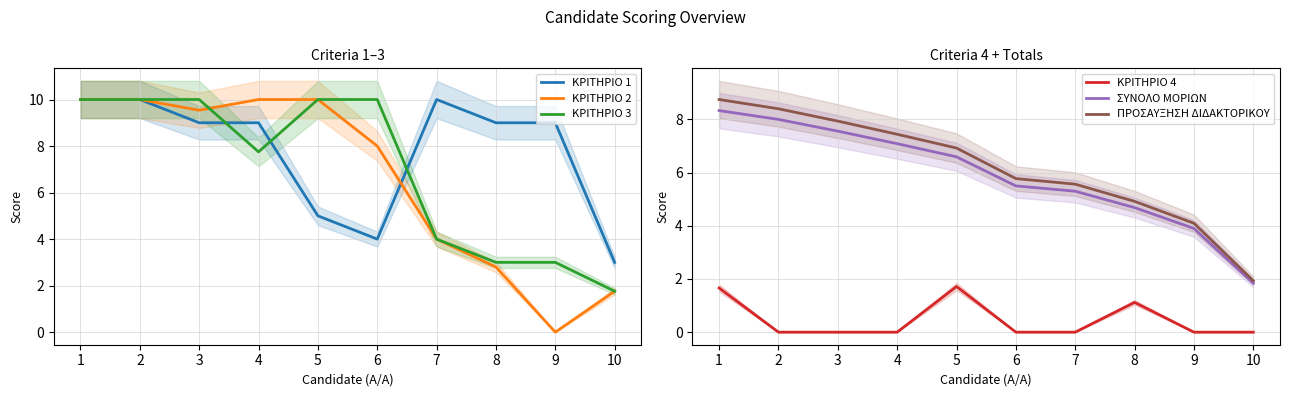

Rank the series by their maximum value, from lowest to highest.

ΚΡΙΤΗΡΙΟ 4, ΣΥΝΟΛΟ ΜΟΡΙΩΝ, ΠΡΟΣΑΥΞΗΣΗ ΔΙΔΑΚΤΟΡΙΚΟΥ, ΚΡΙΤΗΡΙΟ 1, ΚΡΙΤΗΡΙΟ 2, ΚΡΙΤΗΡΙΟ 3